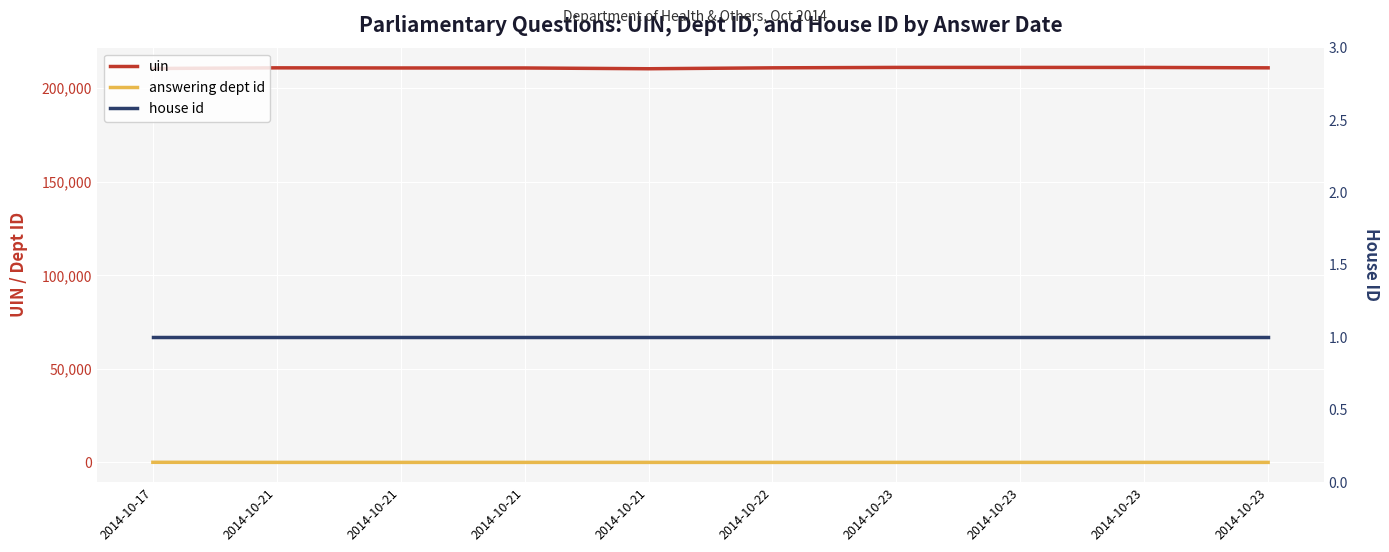

True or false: answering dept id has more than 0 points higher than both neighbors.

False